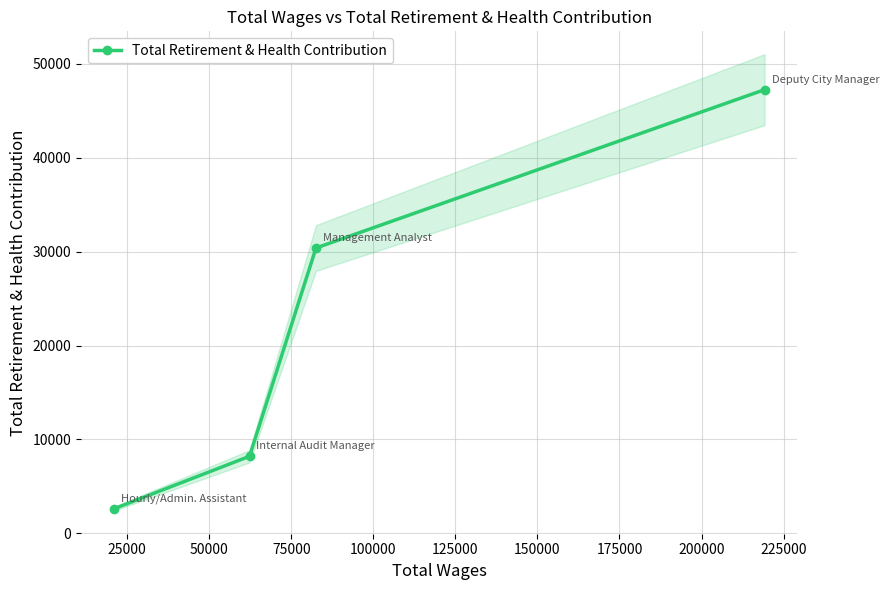

What is the highest value of the Total Retirement & Health Contribution series?

47253